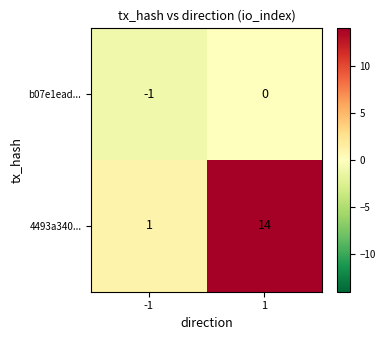

What is the sum of all 4493a340... values?

15